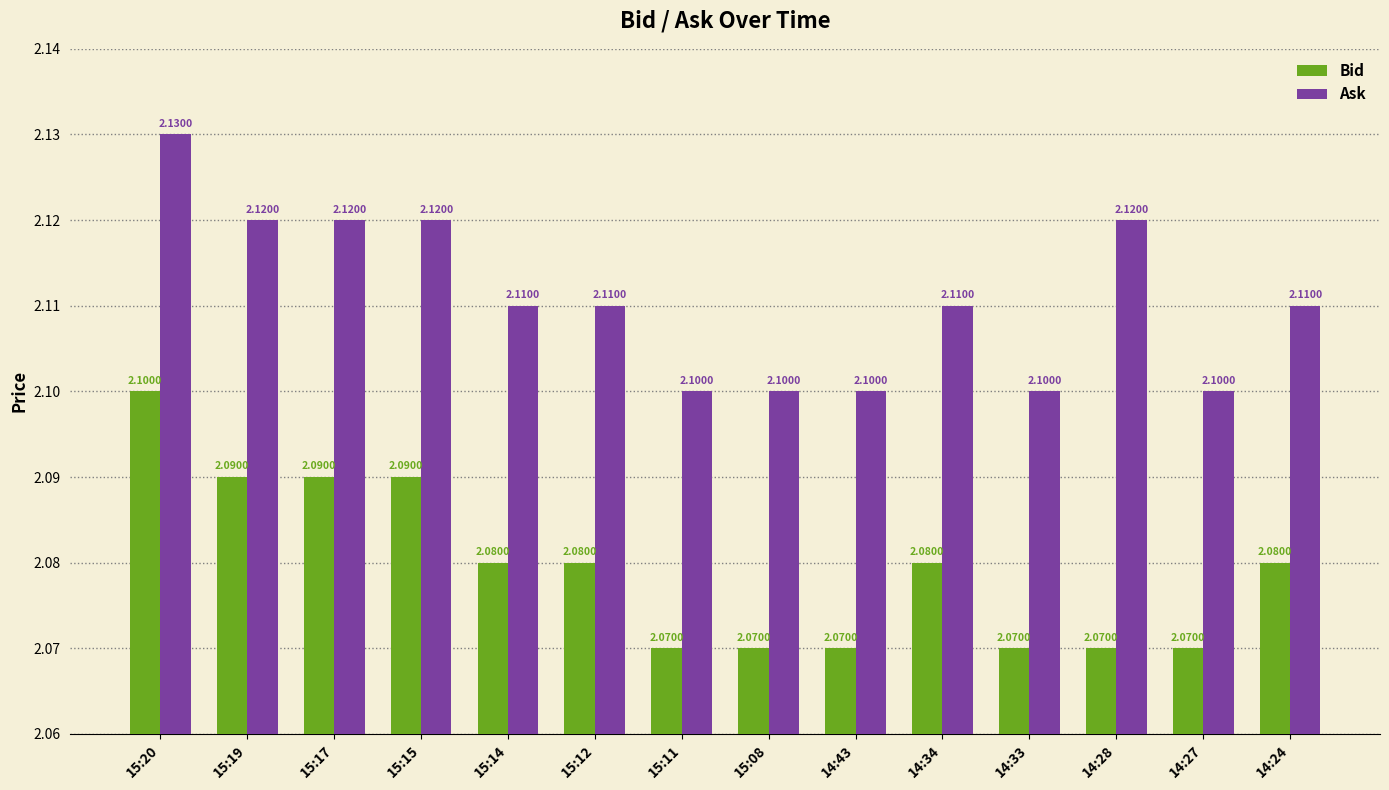

Are the bars horizontal?

No